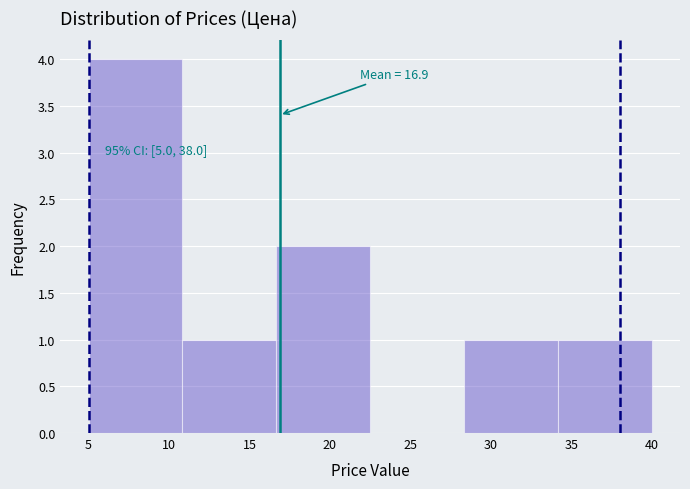

Which range on the x-axis has the tallest bar?

5.0 to 11.0